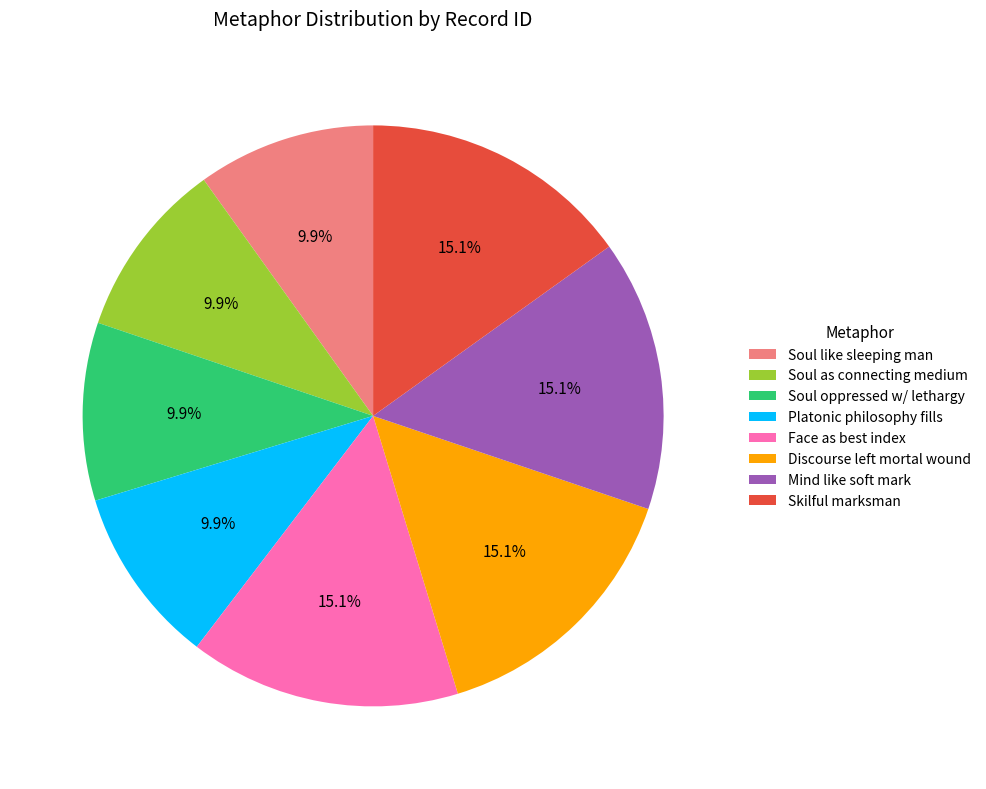

Is Face as best index the majority of the pie?

No